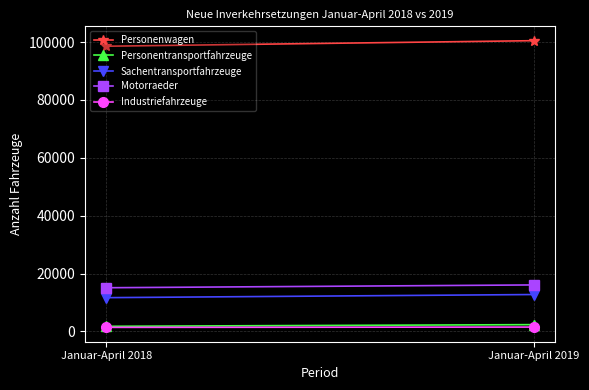

Which series has the widest spread of values?

Personenwagen